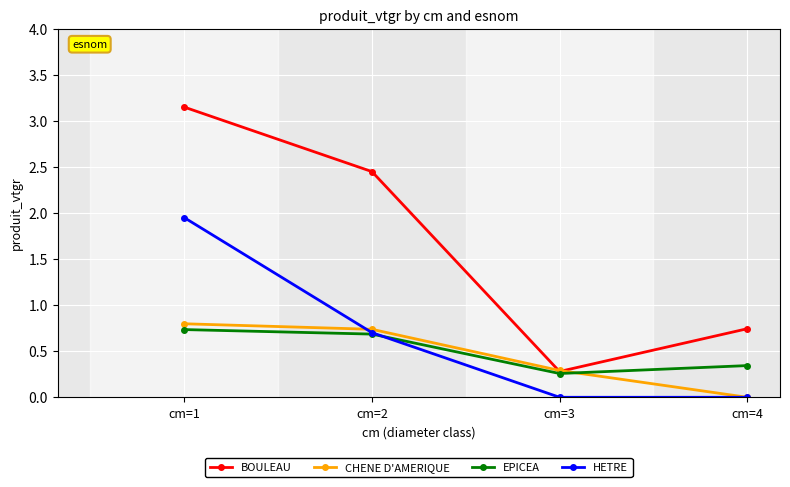

Between which two adjacent categories do CHENE D'AMERIQUE and EPICEA first intersect?

cm=3 and cm=4